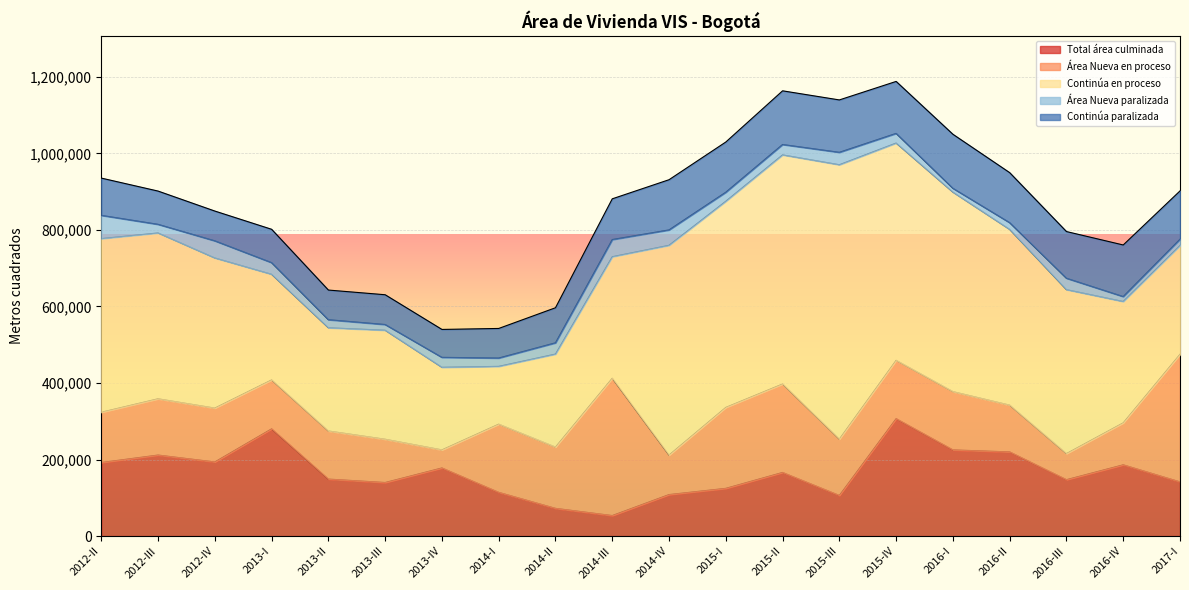

Which category has the lowest value across all series?

2016-I